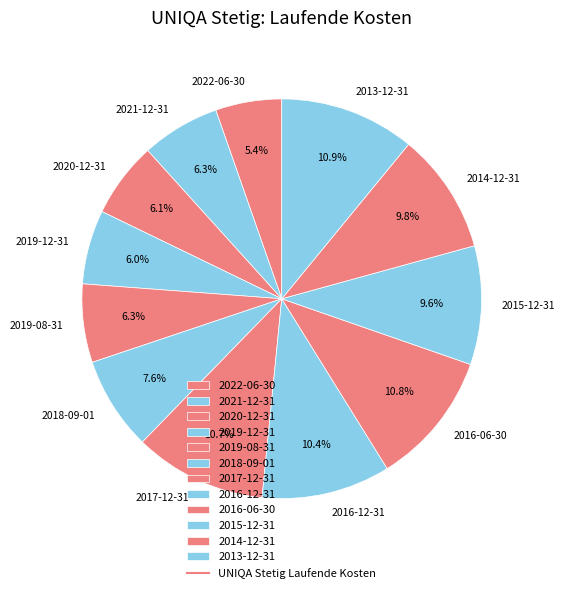

To the nearest percent, what is the combined percentage of 2022-06-30 and 2015-12-31?

15%